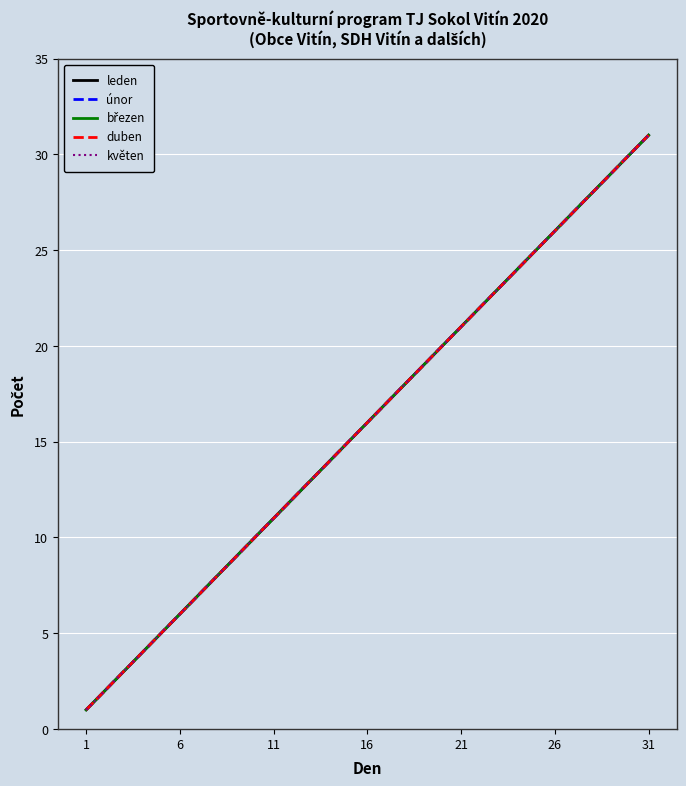

Does the chart have visible grid lines?

Yes